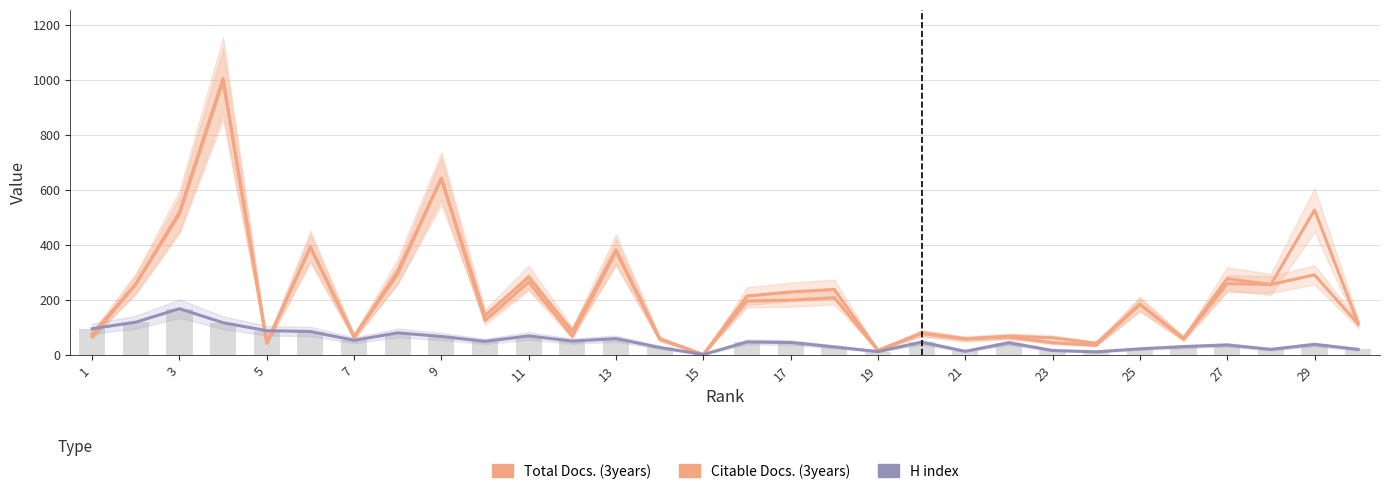

What is the maximum value for Citable Docs. (3years)?

996